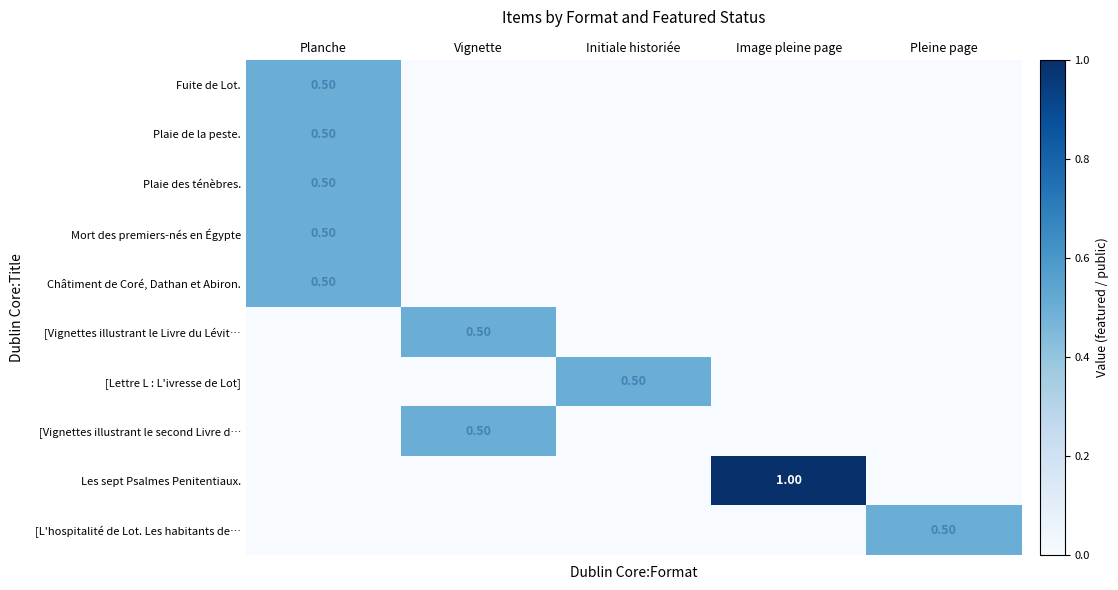

Count the number of data series in this chart.

10